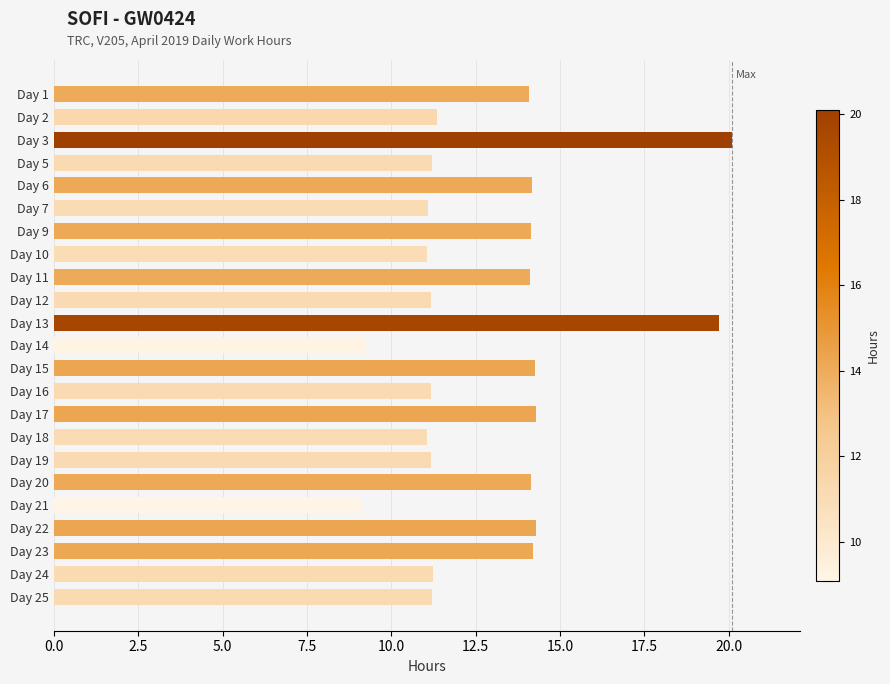

What is the minimum value shown in the chart?

9.1